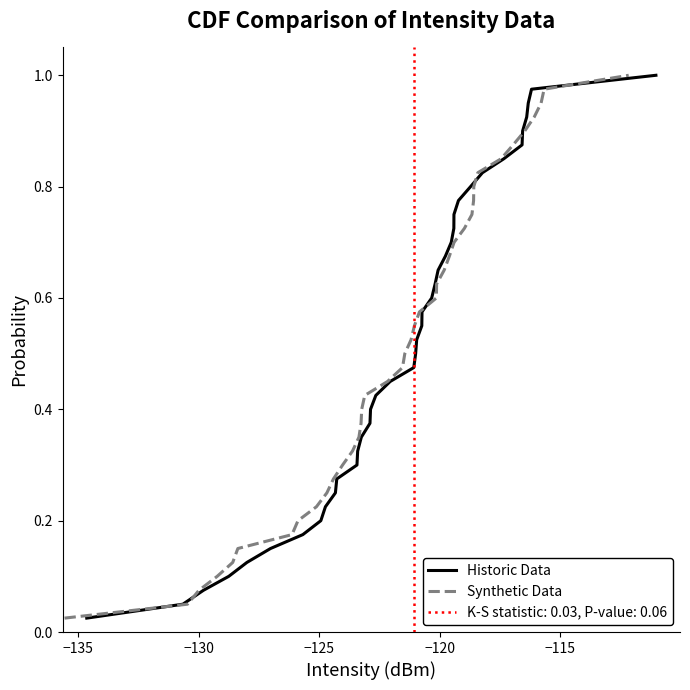

Reading left to right, extract all data points from this chart.

Historic Data: 0.0	0.1	0.1	0.1	0.1	0.1	0.2	0.2	0.2	0.2	0.3	0.3	0.3	0.3	0.4	0.4	0.4	0.5	0.5	0.5	0.5	0.6	0.6	0.6	0.6	0.7	0.7	0.7	0.7	0.8	0.8	0.8	0.8	0.8	0.9	0.9	0.9	0.9	1.0	1.0
Synthetic Data: 0.0	0.1	0.1	0.1	0.1	0.1	0.2	0.2	0.2	0.2	0.3	0.3	0.3	0.3	0.4	0.4	0.4	0.5	0.5	0.5	0.5	0.6	0.6	0.6	0.6	0.7	0.7	0.7	0.7	0.8	0.8	0.8	0.8	0.8	0.9	0.9	0.9	0.9	1.0	1.0